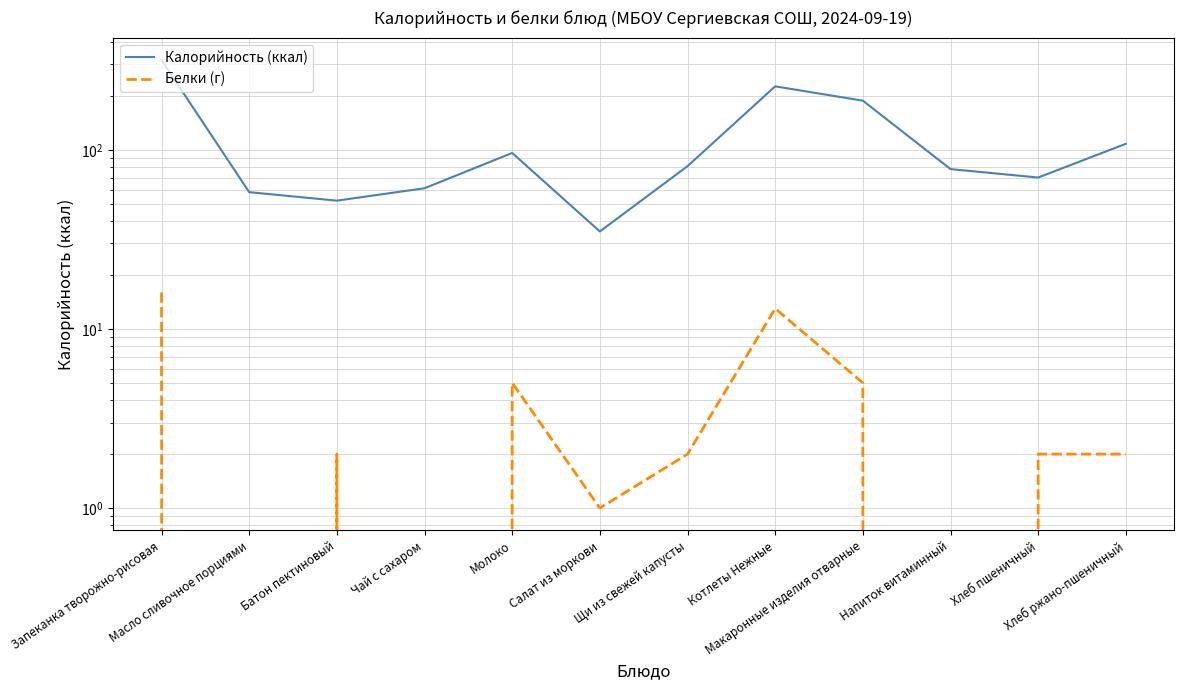

Reading right to left, extract all data points from this chart.

Калорийность (ккал): 108	70	78	188	226	81	35	96	61	52	58	317
Белки (г): 2	2	0	5	13	2	1	5	0	2	0	16